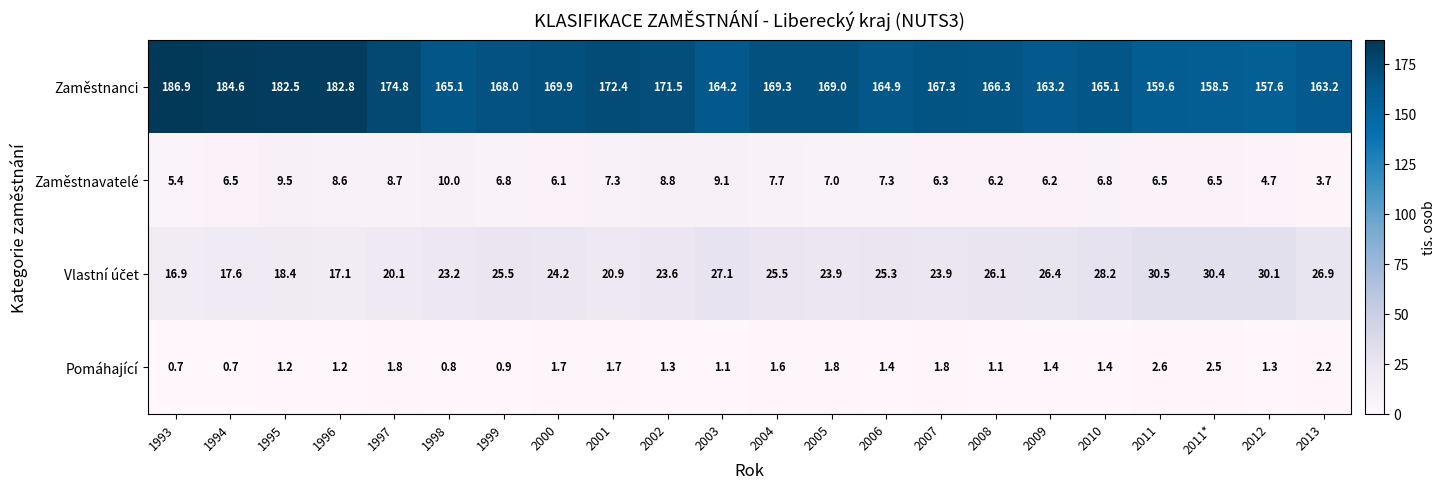

What is the difference between the highest and lowest values at 2011?

157.0